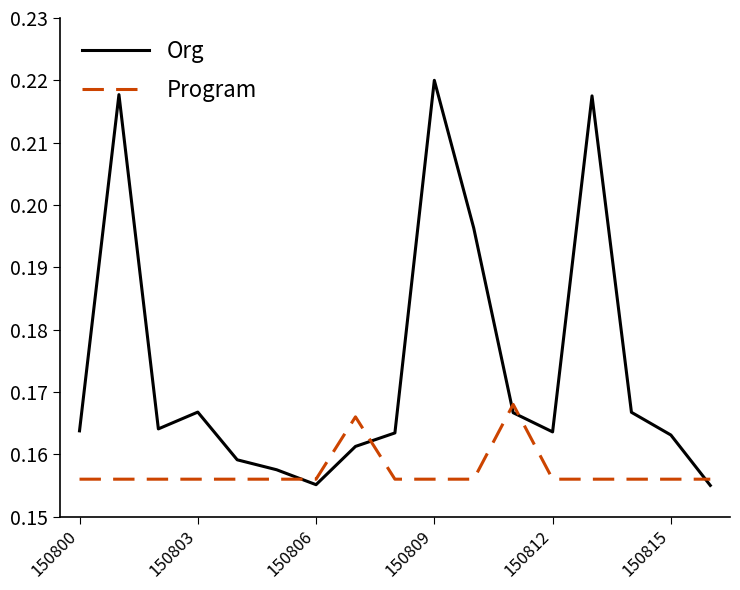

Which series has the largest total across all categories?

Org